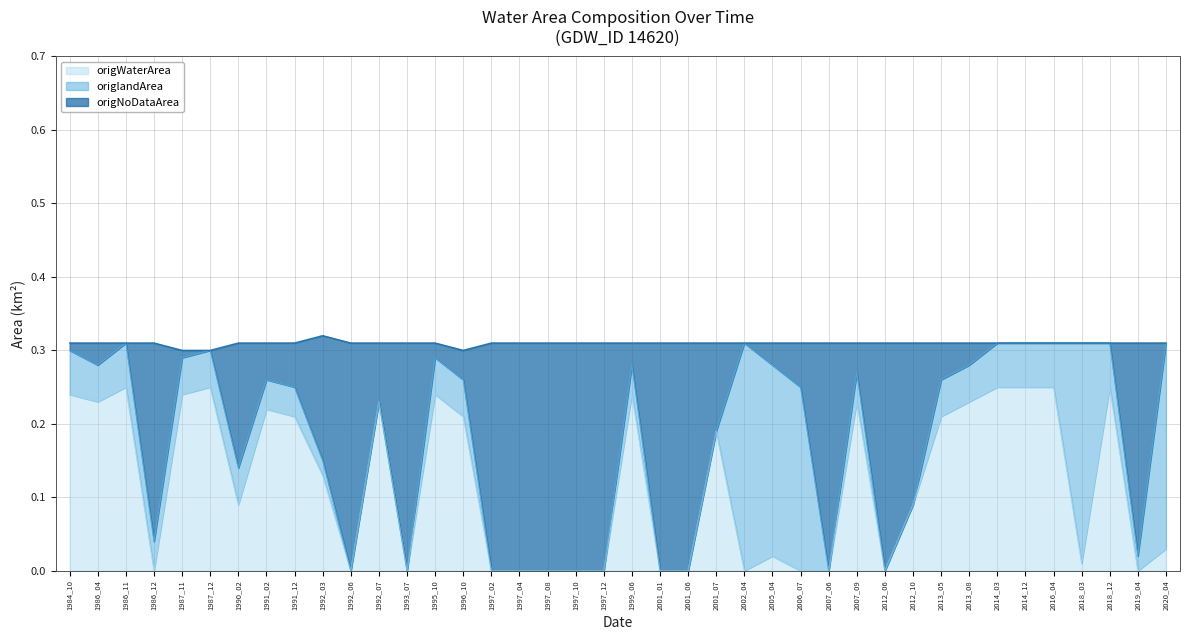

How many positive values does the origWaterArea series have?

25